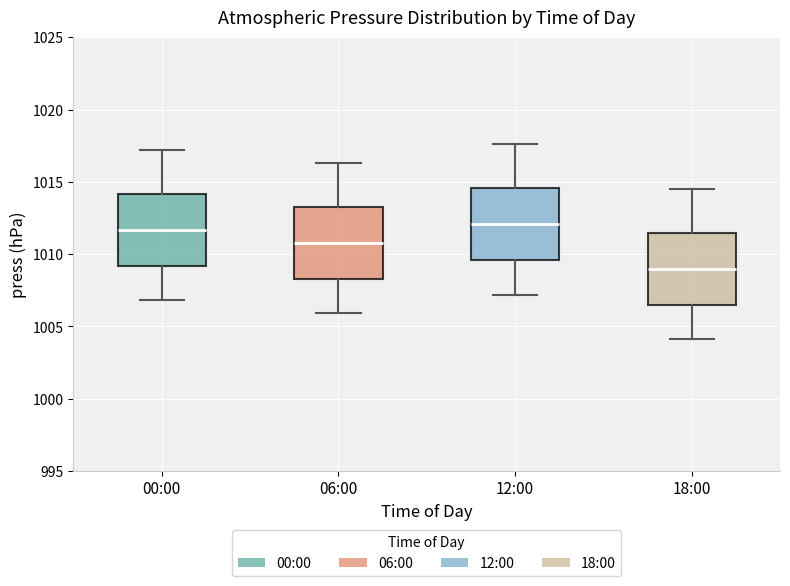

Reading left to right, transcribe this box plot: for each box, give where its median line is, the range the box spans, and where its two whiskers end, as read against the y-axis. The values are not printed on the chart, so give them approximately, as read against the axis.

00:00: median 1011.5, box 1009.0 to 1014.0, whiskers 1007.0 to 1017.0
06:00: median 1011.0, box 1008.5 to 1013.5, whiskers 1006.0 to 1016.5
12:00: median 1012.0, box 1009.5 to 1014.5, whiskers 1007.0 to 1017.5
18:00: median 1009.0, box 1006.5 to 1011.5, whiskers 1004.0 to 1014.5